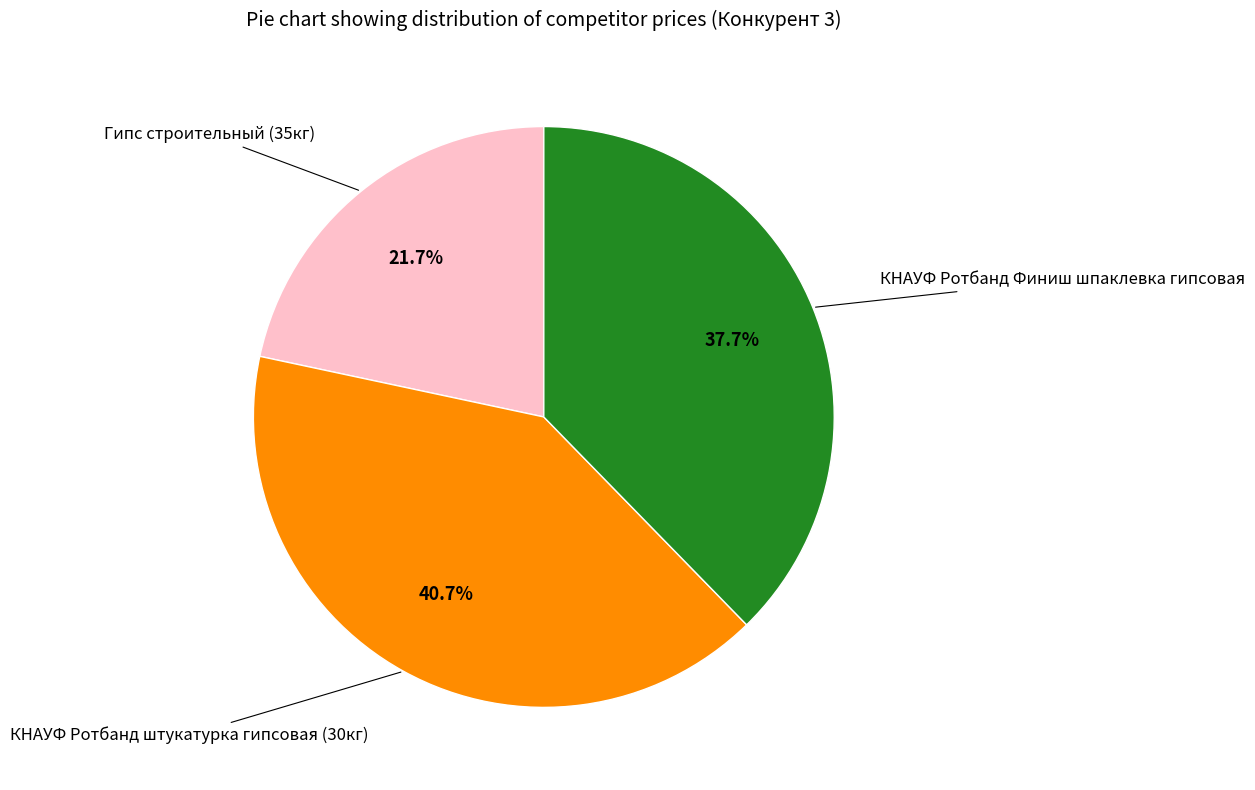

Does any single category account for the majority?

No